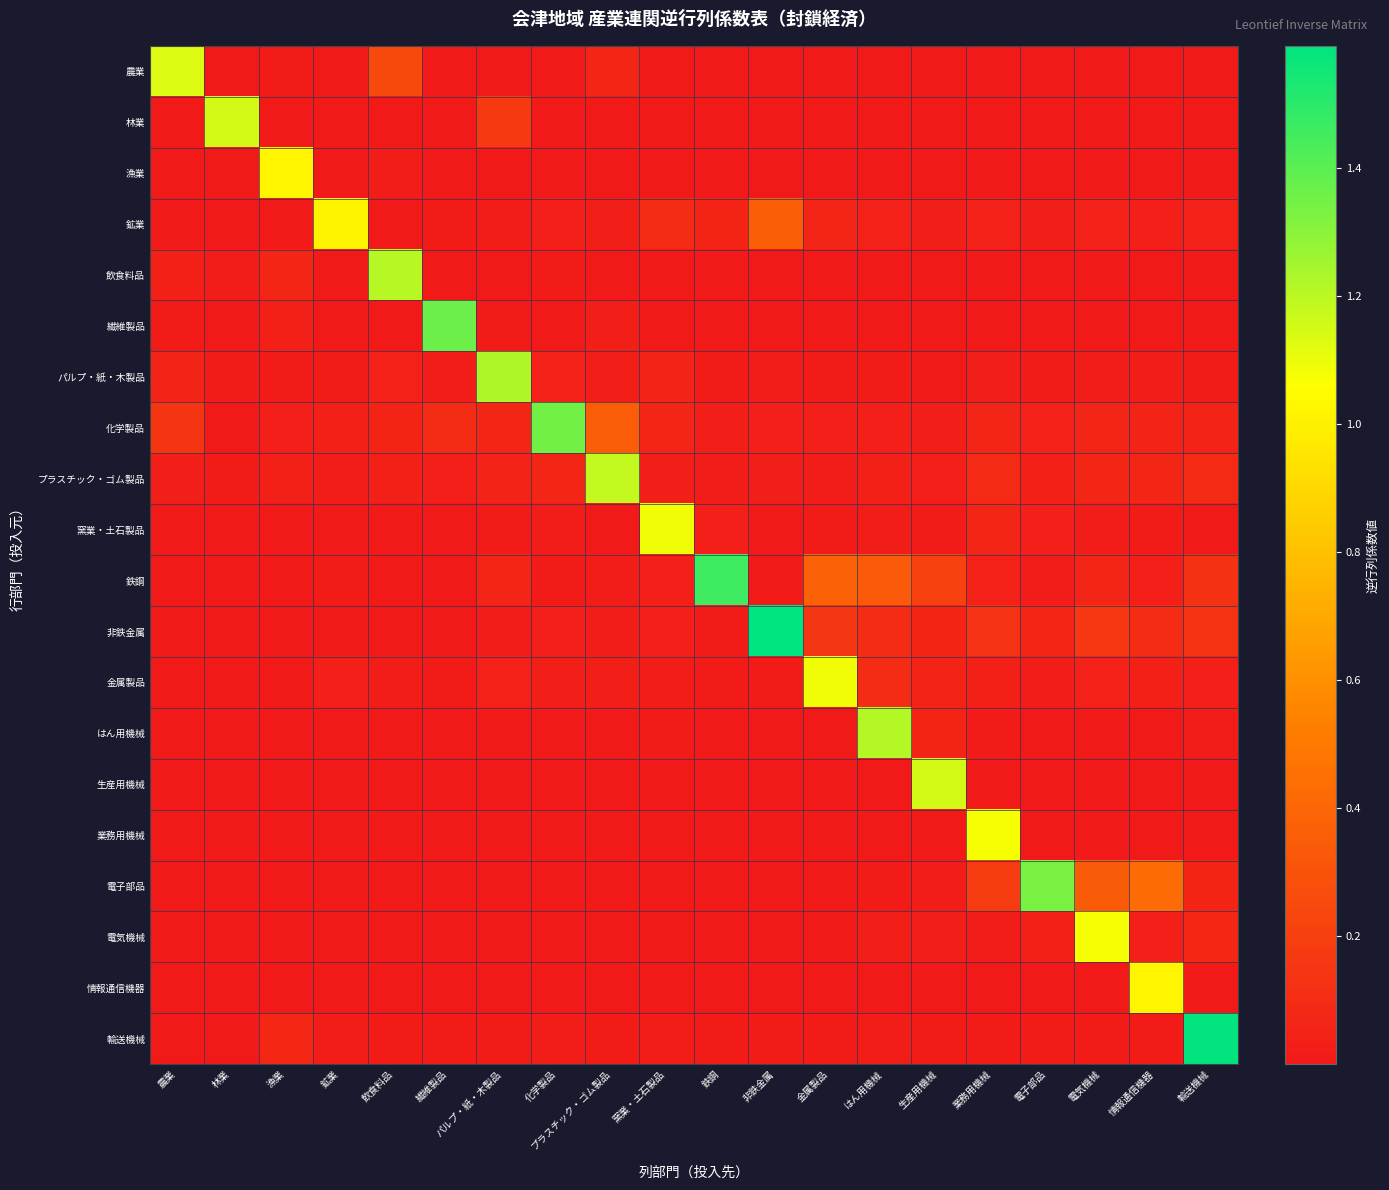

Reading left to right, transcribe all the data shown in this chart.

農業: 農業=1.1	林業=0.0	漁業=0.0	鉱業=0.0	飲食料品=0.3	繊維製品=0.0	パルプ・紙・木製品=0.0	化学製品=0.0	プラスチック・ゴム製品=0.1	窯業・土石製品=0.0	鉄鋼=0.0	非鉄金属=0.0	金属製品=0.0	はん用機械=0.0	生産用機械=0.0	業務用機械=0.0	電子部品=0.0	電気機械=0.0	情報通信機器=0.0	輸送機械=0.0
林業: 農業=0.0	林業=1.2	漁業=0.0	鉱業=0.0	飲食料品=0.0	繊維製品=0.0	パルプ・紙・木製品=0.2	化学製品=0.0	プラスチック・ゴム製品=0.0	窯業・土石製品=0.0	鉄鋼=0.0	非鉄金属=0.0	金属製品=0.0	はん用機械=0.0	生産用機械=0.0	業務用機械=0.0	電子部品=0.0	電気機械=0.0	情報通信機器=0.0	輸送機械=0.0
漁業: 農業=0.0	林業=0.0	漁業=1.0	鉱業=0.0	飲食料品=0.0	繊維製品=0.0	パルプ・紙・木製品=0.0	化学製品=0.0	プラスチック・ゴム製品=0.0	窯業・土石製品=0.0	鉄鋼=0.0	非鉄金属=0.0	金属製品=0.0	はん用機械=0.0	生産用機械=0.0	業務用機械=0.0	電子部品=0.0	電気機械=0.0	情報通信機器=0.0	輸送機械=0.0
鉱業: 農業=0.0	林業=0.0	漁業=0.0	鉱業=1.0	飲食料品=0.0	繊維製品=0.0	パルプ・紙・木製品=0.0	化学製品=0.0	プラスチック・ゴム製品=0.0	窯業・土石製品=0.1	鉄鋼=0.1	非鉄金属=0.4	金属製品=0.1	はん用機械=0.0	生産用機械=0.0	業務用機械=0.0	電子部品=0.0	電気機械=0.0	情報通信機器=0.0	輸送機械=0.0
飲食料品: 農業=0.0	林業=0.0	漁業=0.1	鉱業=0.0	飲食料品=1.2	繊維製品=0.0	パルプ・紙・木製品=0.0	化学製品=0.0	プラスチック・ゴム製品=0.0	窯業・土石製品=0.0	鉄鋼=0.0	非鉄金属=0.0	金属製品=0.0	はん用機械=0.0	生産用機械=0.0	業務用機械=0.0	電子部品=0.0	電気機械=0.0	情報通信機器=0.0	輸送機械=0.0
繊維製品: 農業=0.0	林業=0.0	漁業=0.0	鉱業=0.0	飲食料品=0.0	繊維製品=1.4	パルプ・紙・木製品=0.0	化学製品=0.0	プラスチック・ゴム製品=0.0	窯業・土石製品=0.0	鉄鋼=0.0	非鉄金属=0.0	金属製品=0.0	はん用機械=0.0	生産用機械=0.0	業務用機械=0.0	電子部品=0.0	電気機械=0.0	情報通信機器=0.0	輸送機械=0.0
パルプ・紙・木製品: 農業=0.1	林業=0.0	漁業=0.0	鉱業=0.0	飲食料品=0.0	繊維製品=0.0	パルプ・紙・木製品=1.2	化学製品=0.0	プラスチック・ゴム製品=0.0	窯業・土石製品=0.1	鉄鋼=0.0	非鉄金属=0.0	金属製品=0.0	はん用機械=0.0	生産用機械=0.0	業務用機械=0.0	電子部品=0.0	電気機械=0.0	情報通信機器=0.0	輸送機械=0.0
化学製品: 農業=0.1	林業=0.0	漁業=0.0	鉱業=0.0	飲食料品=0.1	繊維製品=0.1	パルプ・紙・木製品=0.1	化学製品=1.3	プラスチック・ゴム製品=0.4	窯業・土石製品=0.1	鉄鋼=0.0	非鉄金属=0.0	金属製品=0.0	はん用機械=0.0	生産用機械=0.0	業務用機械=0.1	電子部品=0.0	電気機械=0.1	情報通信機器=0.1	輸送機械=0.1
プラスチック・ゴム製品: 農業=0.0	林業=0.0	漁業=0.0	鉱業=0.0	飲食料品=0.0	繊維製品=0.0	パルプ・紙・木製品=0.1	化学製品=0.1	プラスチック・ゴム製品=1.2	窯業・土石製品=0.0	鉄鋼=0.0	非鉄金属=0.0	金属製品=0.0	はん用機械=0.0	生産用機械=0.0	業務用機械=0.1	電子部品=0.0	電気機械=0.1	情報通信機器=0.1	輸送機械=0.1
窯業・土石製品: 農業=0.0	林業=0.0	漁業=0.0	鉱業=0.0	飲食料品=0.0	繊維製品=0.0	パルプ・紙・木製品=0.0	化学製品=0.0	プラスチック・ゴム製品=0.0	窯業・土石製品=1.1	鉄鋼=0.0	非鉄金属=0.0	金属製品=0.0	はん用機械=0.0	生産用機械=0.0	業務用機械=0.1	電子部品=0.0	電気機械=0.0	情報通信機器=0.0	輸送機械=0.0
鉄鋼: 農業=0.0	林業=0.0	漁業=0.0	鉱業=0.0	飲食料品=0.0	繊維製品=0.0	パルプ・紙・木製品=0.1	化学製品=0.0	プラスチック・ゴム製品=0.0	窯業・土石製品=0.0	鉄鋼=1.5	非鉄金属=0.0	金属製品=0.4	はん用機械=0.3	生産用機械=0.2	業務用機械=0.0	電子部品=0.0	電気機械=0.1	情報通信機器=0.0	輸送機械=0.1
非鉄金属: 農業=0.0	林業=0.0	漁業=0.0	鉱業=0.0	飲食料品=0.0	繊維製品=0.0	パルプ・紙・木製品=0.0	化学製品=0.0	プラスチック・ゴム製品=0.0	窯業・土石製品=0.0	鉄鋼=0.0	非鉄金属=1.6	金属製品=0.2	はん用機械=0.1	生産用機械=0.1	業務用機械=0.1	電子部品=0.1	電気機械=0.2	情報通信機器=0.1	輸送機械=0.1
金属製品: 農業=0.0	林業=0.0	漁業=0.0	鉱業=0.0	飲食料品=0.0	繊維製品=0.0	パルプ・紙・木製品=0.0	化学製品=0.0	プラスチック・ゴム製品=0.0	窯業・土石製品=0.0	鉄鋼=0.0	非鉄金属=0.0	金属製品=1.1	はん用機械=0.1	生産用機械=0.1	業務用機械=0.0	電子部品=0.0	電気機械=0.0	情報通信機器=0.0	輸送機械=0.0
はん用機械: 農業=0.0	林業=0.0	漁業=0.0	鉱業=0.0	飲食料品=0.0	繊維製品=0.0	パルプ・紙・木製品=0.0	化学製品=0.0	プラスチック・ゴム製品=0.0	窯業・土石製品=0.0	鉄鋼=0.0	非鉄金属=0.0	金属製品=0.0	はん用機械=1.2	生産用機械=0.1	業務用機械=0.0	電子部品=0.0	電気機械=0.0	情報通信機器=0.0	輸送機械=0.0
生産用機械: 農業=0.0	林業=0.0	漁業=0.0	鉱業=0.0	飲食料品=0.0	繊維製品=0.0	パルプ・紙・木製品=0.0	化学製品=0.0	プラスチック・ゴム製品=0.0	窯業・土石製品=0.0	鉄鋼=0.0	非鉄金属=0.0	金属製品=0.0	はん用機械=0.0	生産用機械=1.2	業務用機械=0.0	電子部品=0.0	電気機械=0.0	情報通信機器=0.0	輸送機械=0.0
業務用機械: 農業=0.0	林業=0.0	漁業=0.0	鉱業=0.0	飲食料品=0.0	繊維製品=0.0	パルプ・紙・木製品=0.0	化学製品=0.0	プラスチック・ゴム製品=0.0	窯業・土石製品=0.0	鉄鋼=0.0	非鉄金属=0.0	金属製品=0.0	はん用機械=0.0	生産用機械=0.0	業務用機械=1.1	電子部品=0.0	電気機械=0.0	情報通信機器=0.0	輸送機械=0.0
電子部品: 農業=0.0	林業=0.0	漁業=0.0	鉱業=0.0	飲食料品=0.0	繊維製品=0.0	パルプ・紙・木製品=0.0	化学製品=0.0	プラスチック・ゴム製品=0.0	窯業・土石製品=0.0	鉄鋼=0.0	非鉄金属=0.0	金属製品=0.0	はん用機械=0.0	生産用機械=0.0	業務用機械=0.2	電子部品=1.3	電気機械=0.3	情報通信機器=0.4	輸送機械=0.1
電気機械: 農業=0.0	林業=0.0	漁業=0.0	鉱業=0.0	飲食料品=0.0	繊維製品=0.0	パルプ・紙・木製品=0.0	化学製品=0.0	プラスチック・ゴム製品=0.0	窯業・土石製品=0.0	鉄鋼=0.0	非鉄金属=0.0	金属製品=0.0	はん用機械=0.0	生産用機械=0.0	業務用機械=0.0	電子部品=0.0	電気機械=1.1	情報通信機器=0.0	輸送機械=0.1
情報通信機器: 農業=0.0	林業=0.0	漁業=0.0	鉱業=0.0	飲食料品=0.0	繊維製品=0.0	パルプ・紙・木製品=0.0	化学製品=0.0	プラスチック・ゴム製品=0.0	窯業・土石製品=0.0	鉄鋼=0.0	非鉄金属=0.0	金属製品=0.0	はん用機械=0.0	生産用機械=0.0	業務用機械=0.0	電子部品=0.0	電気機械=0.0	情報通信機器=1.0	輸送機械=0.0
輸送機械: 農業=0.0	林業=0.0	漁業=0.1	鉱業=0.0	飲食料品=0.0	繊維製品=0.0	パルプ・紙・木製品=0.0	化学製品=0.0	プラスチック・ゴム製品=0.0	窯業・土石製品=0.0	鉄鋼=0.0	非鉄金属=0.0	金属製品=0.0	はん用機械=0.0	生産用機械=0.0	業務用機械=0.0	電子部品=0.0	電気機械=0.0	情報通信機器=0.0	輸送機械=1.6